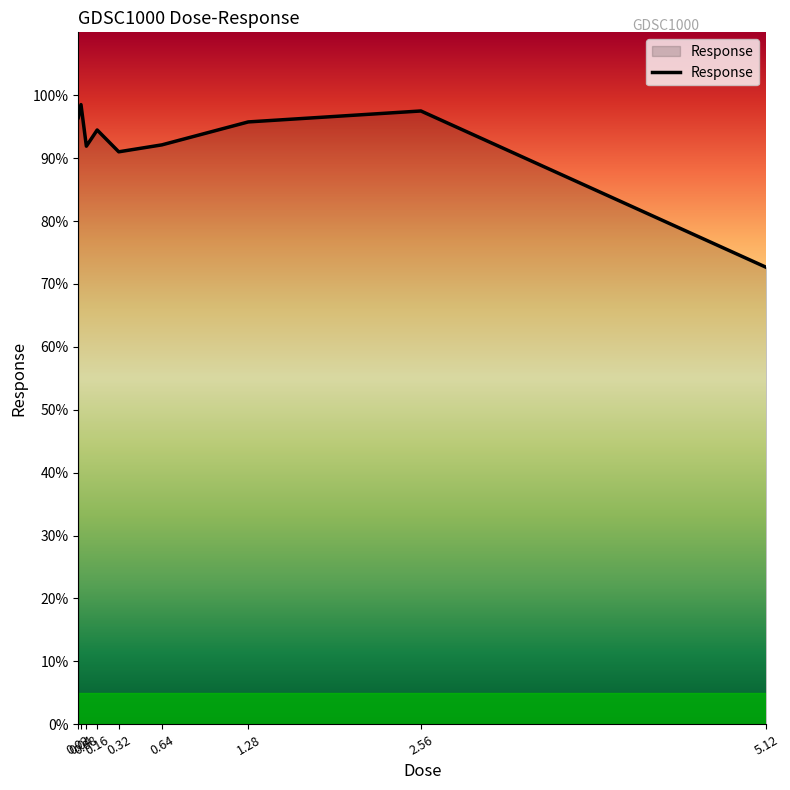

What is the change in value from 0.32 to 1.28?

+4.8